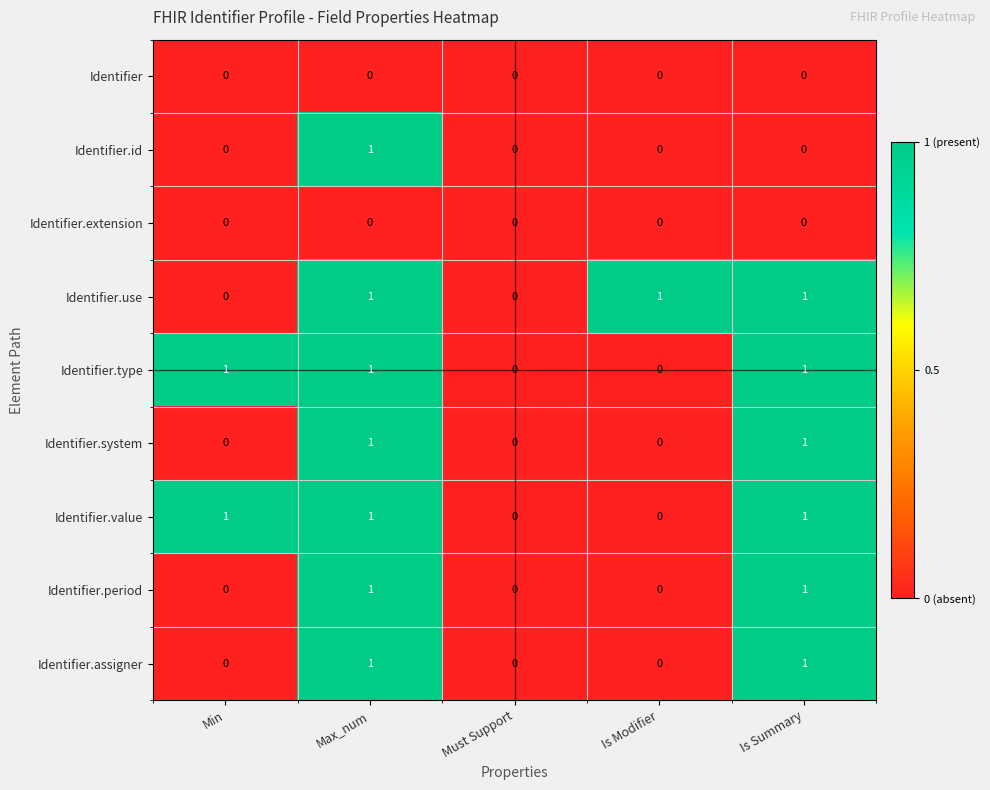

The Identifier.period series shows 0 at Is Modifier. True or false?

True